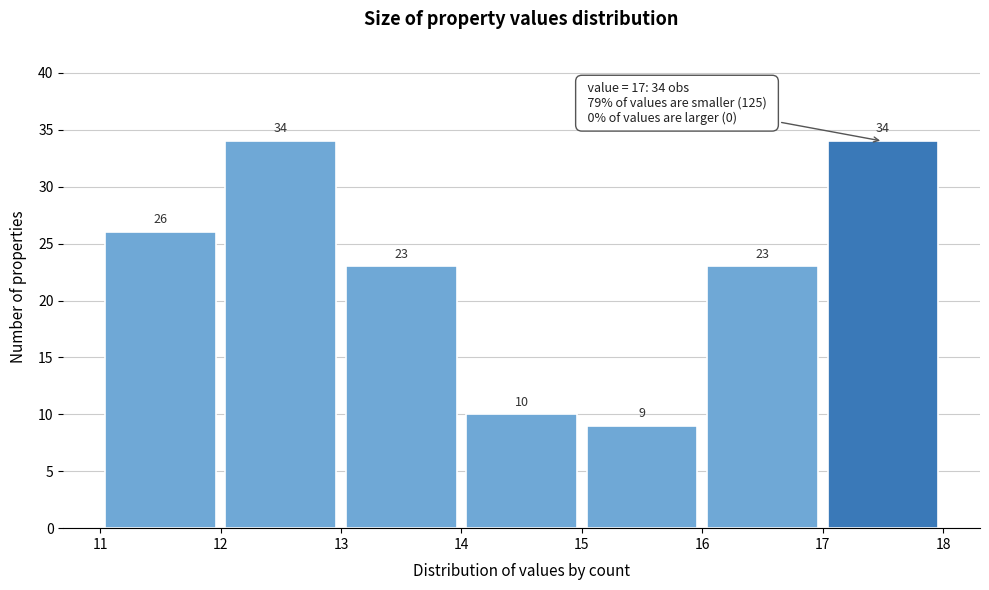

What is the height of the bar covering 17 to 18 on the x-axis?

34